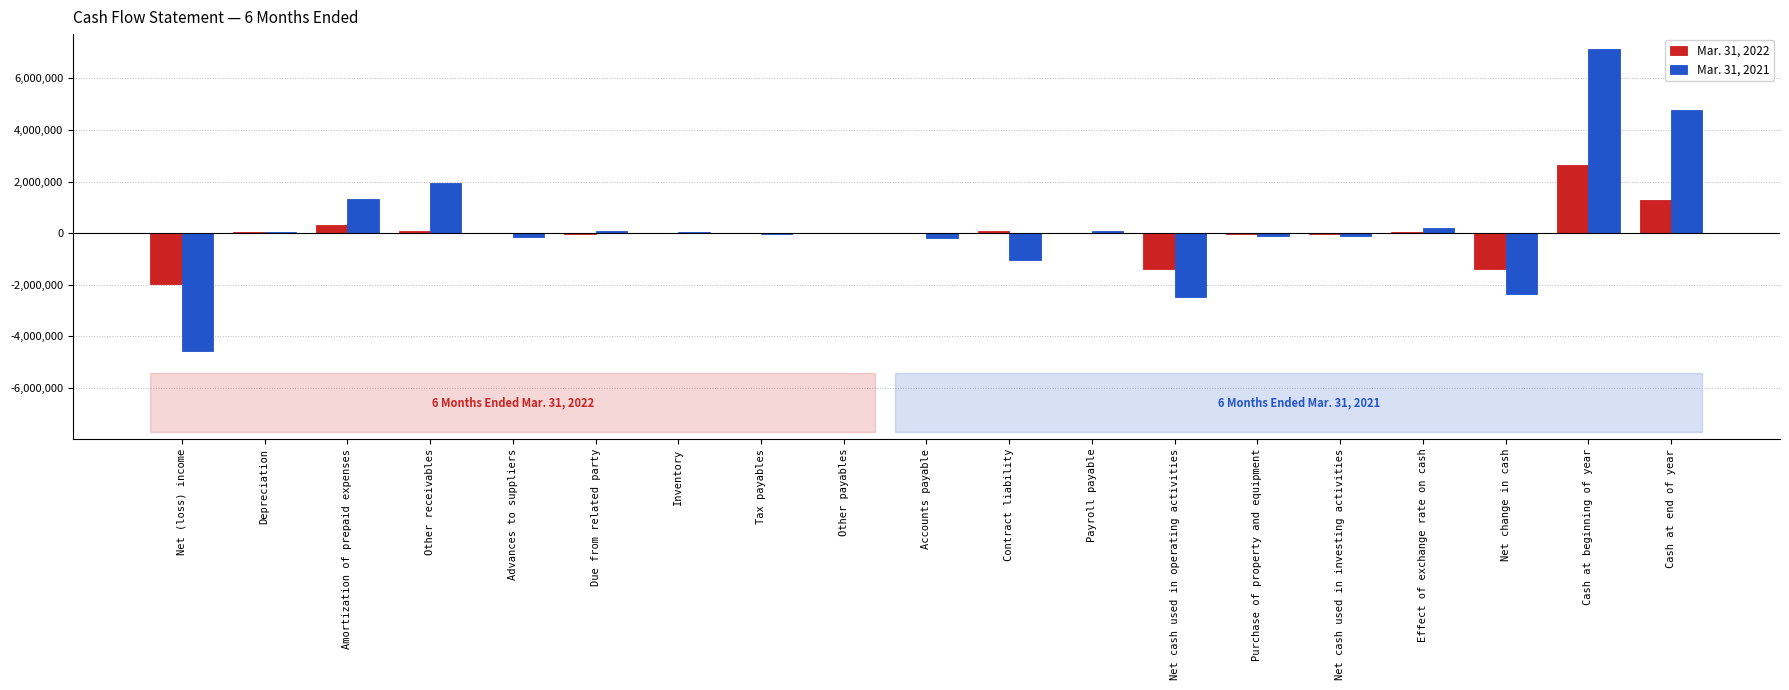

How many series are shown in this chart?

2